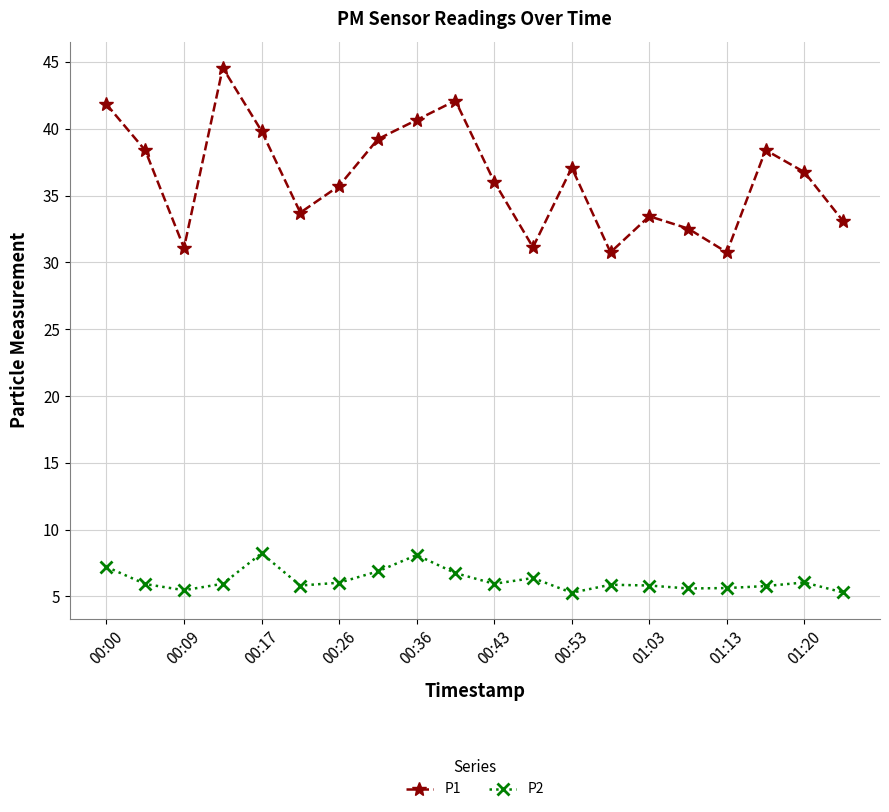

What is the highest value of the P2 series?

8.2